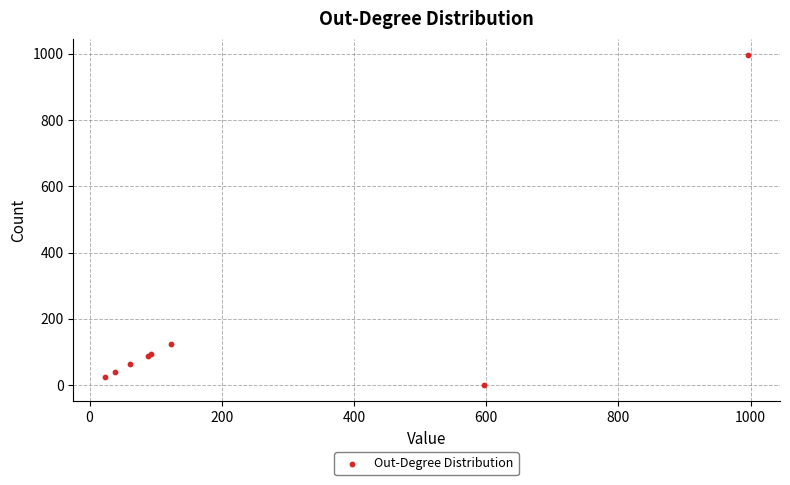

What Y value in the scatter plot is closest to 497?

123.8